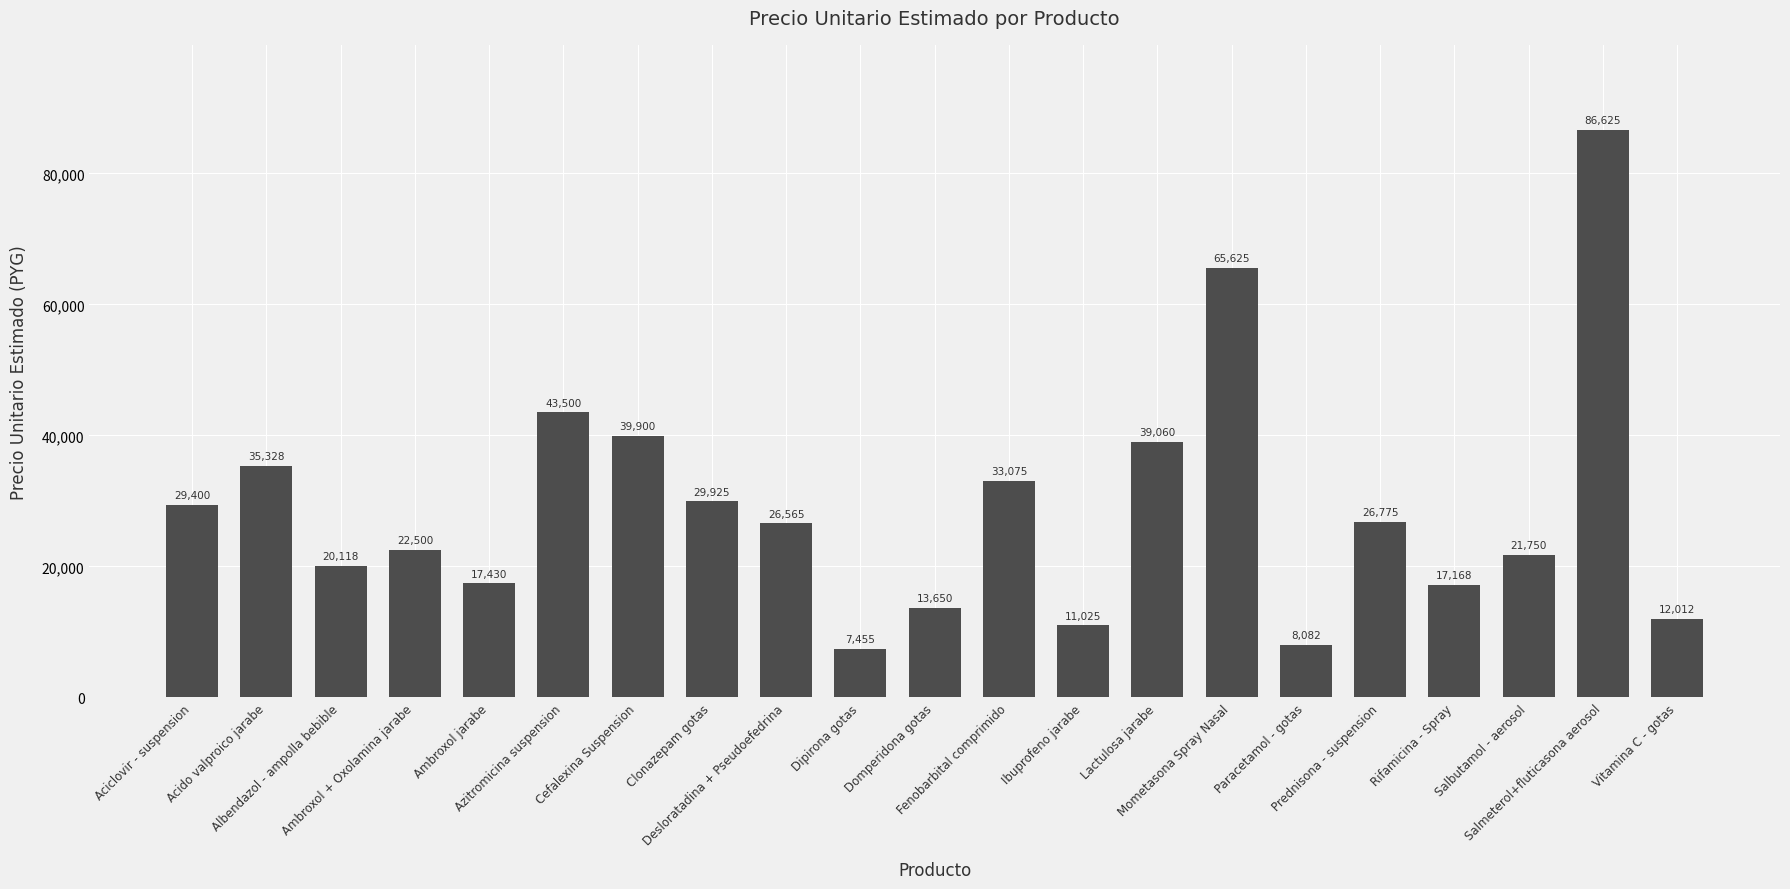

What is the value of the 6th bar from the left?

43500